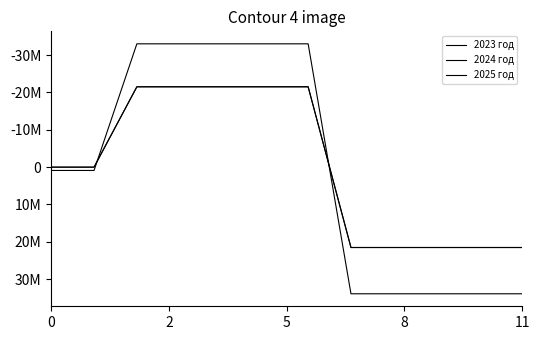

Does the chart display data point markers on the line(s)?

No